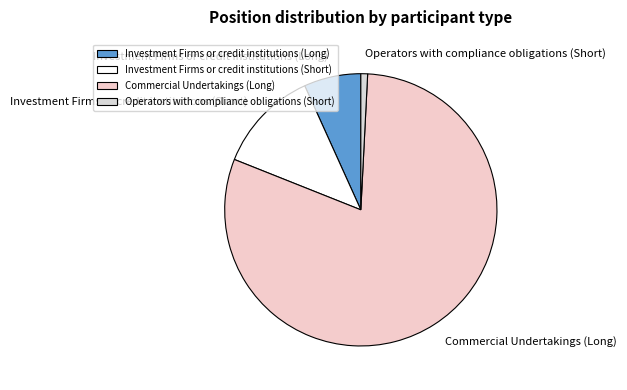

What is the smallest slice in the pie chart?

Operators with compliance obligations (Short)